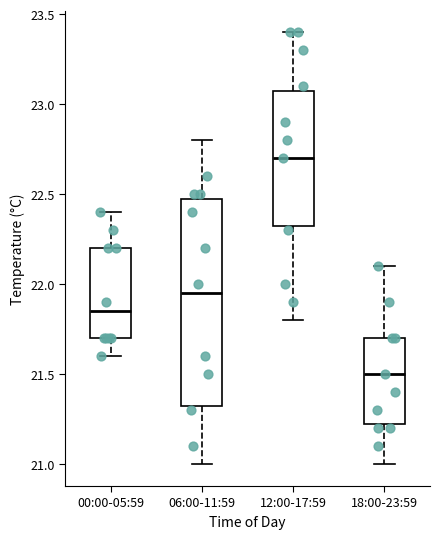

Which box has the highest median line?

12:00-17:59